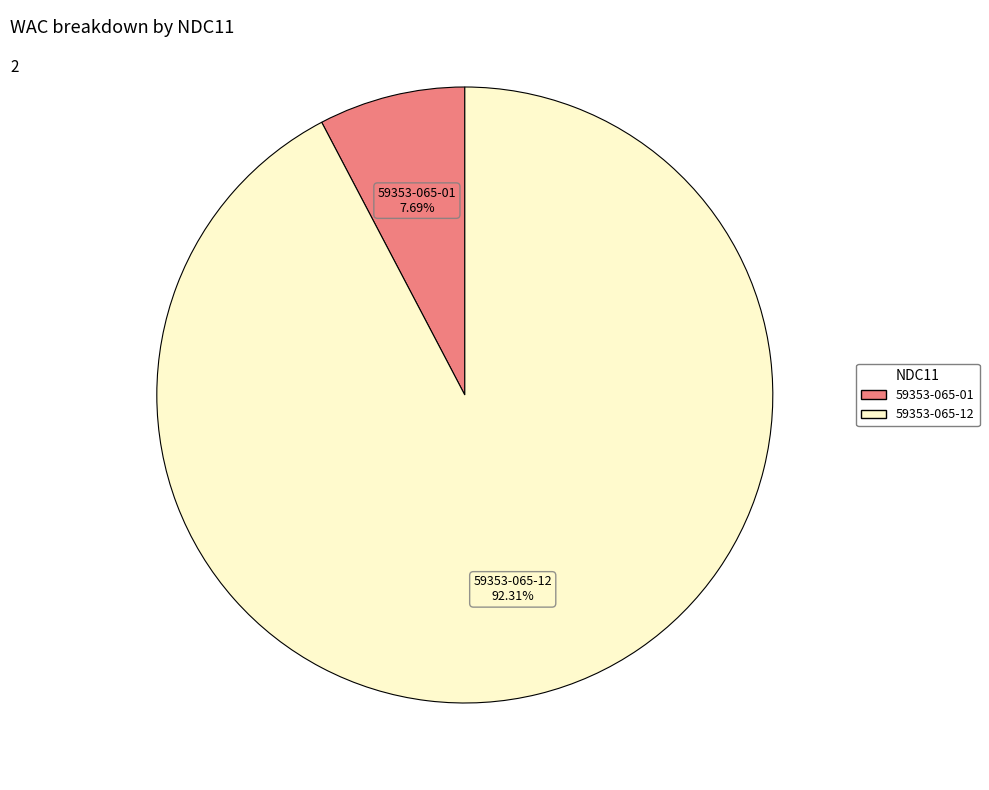

What is the largest slice in the pie chart?

59353-065-12